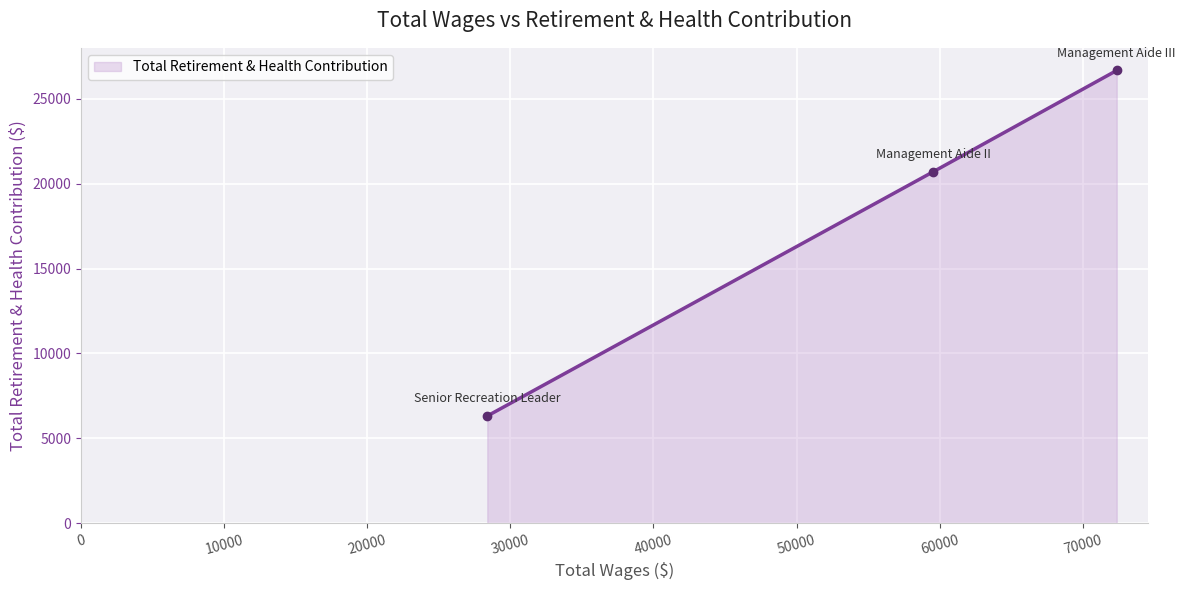

What is the value of the 2nd point from the left?

20704